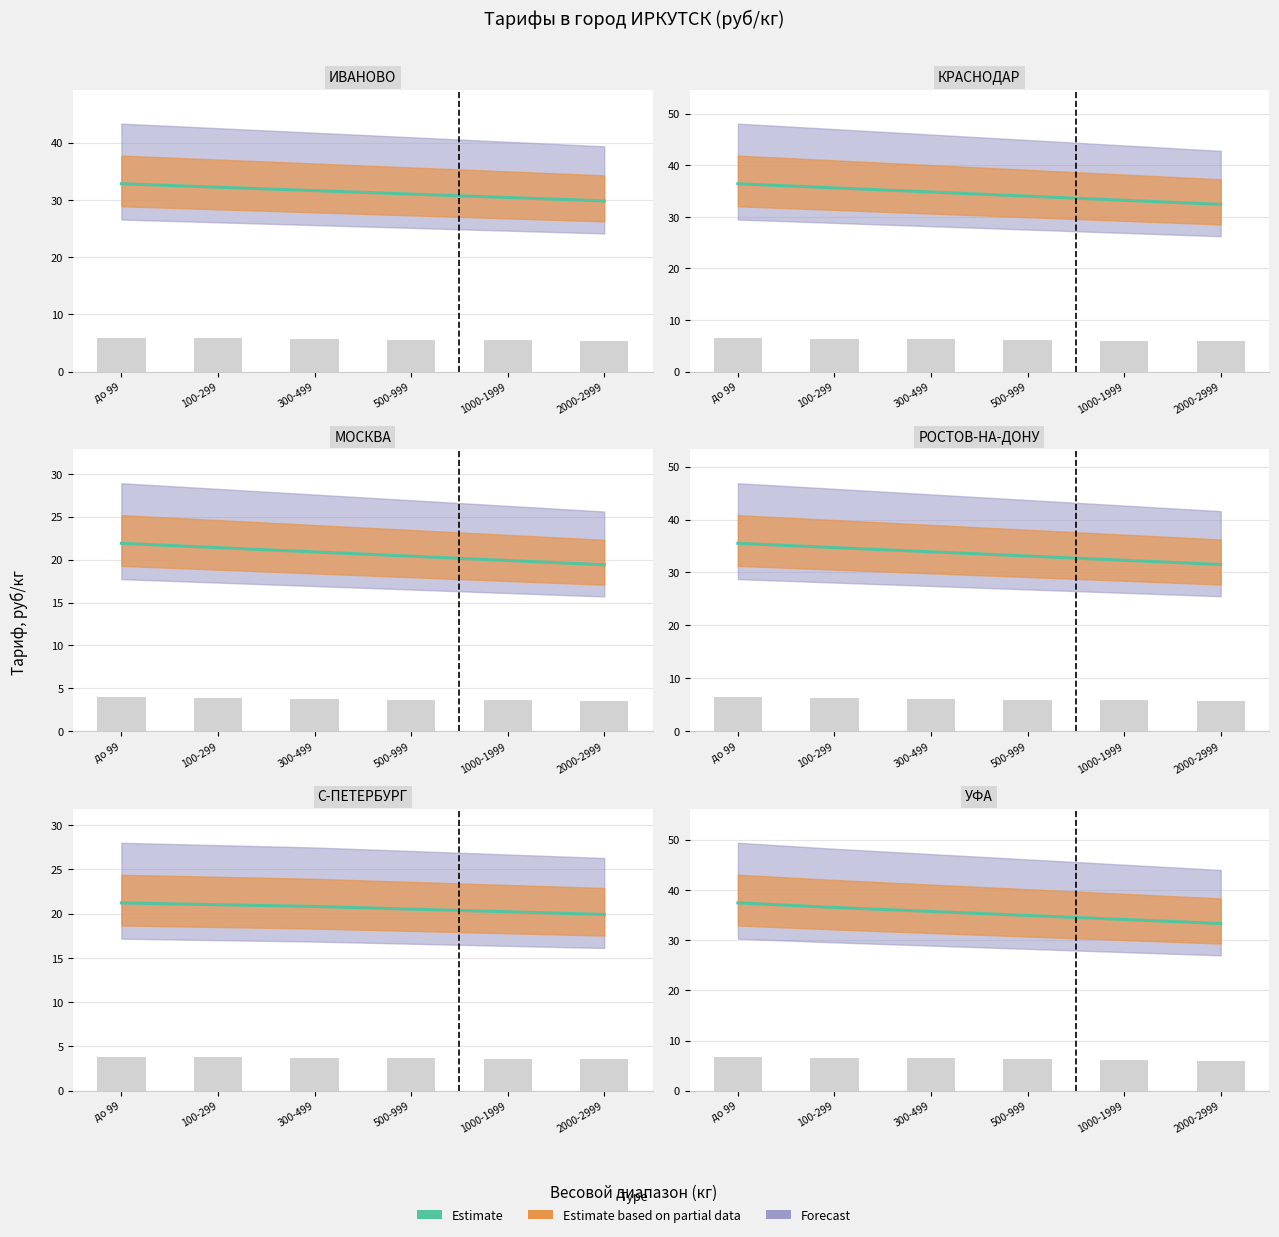

How many categories are shown in the chart?

6